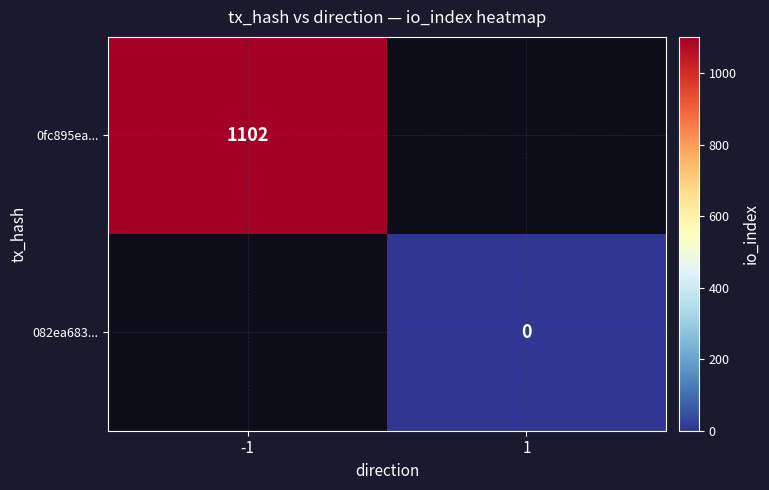

At how many categories does at least one series exceed 592?

1